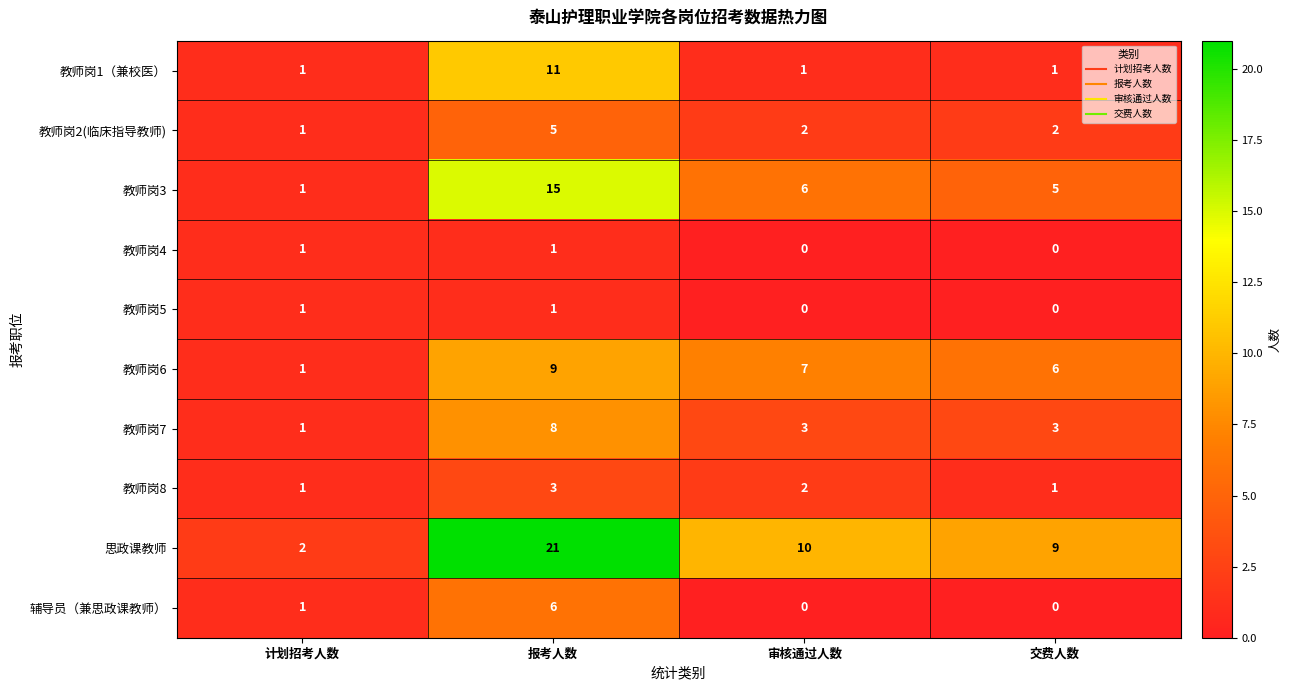

How many series are shown in this chart?

10